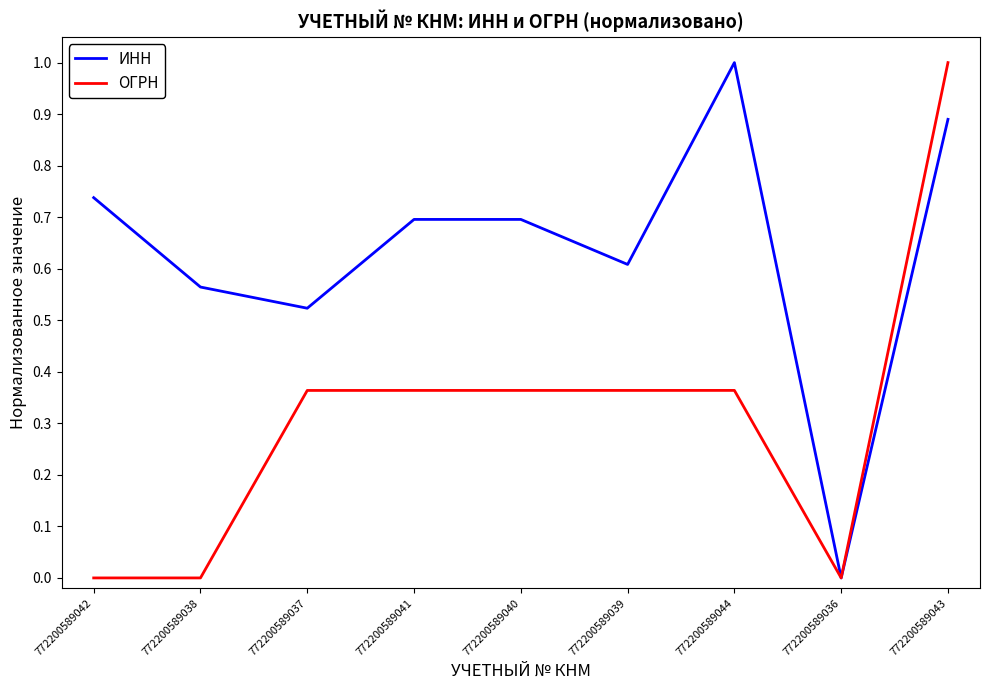

Is it true that ОГРН equals 0.0 at 772200589036?

True